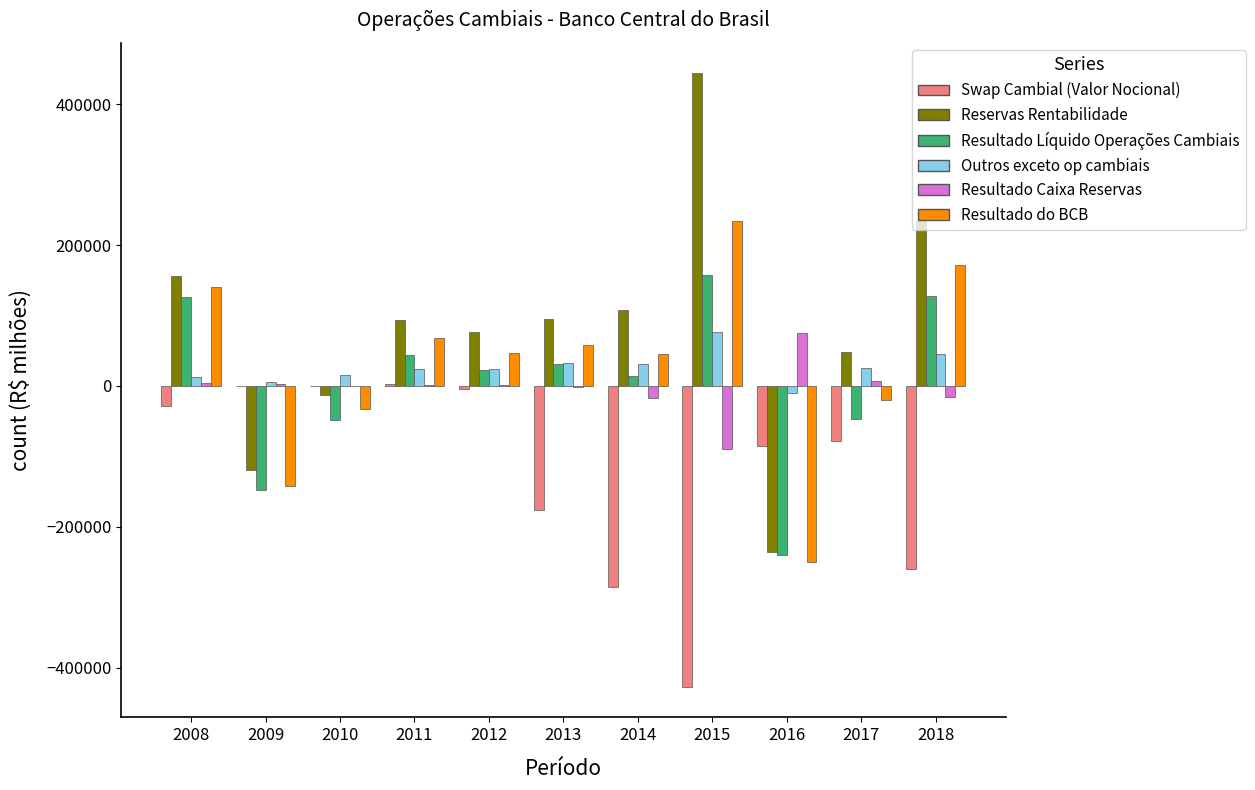

Where is Swap Cambial (Valor Nocional) nearest to the value -211876?

2013